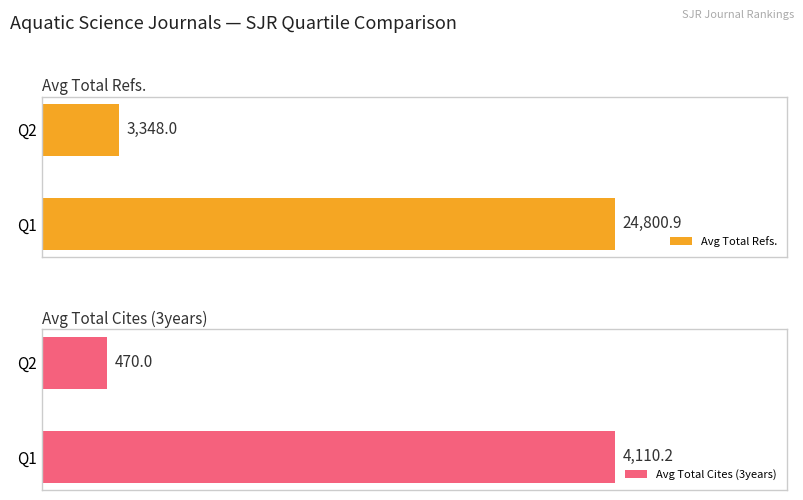

What is the difference between the maximum and minimum values in the Avg Total Cites (3years) series?

3640.2